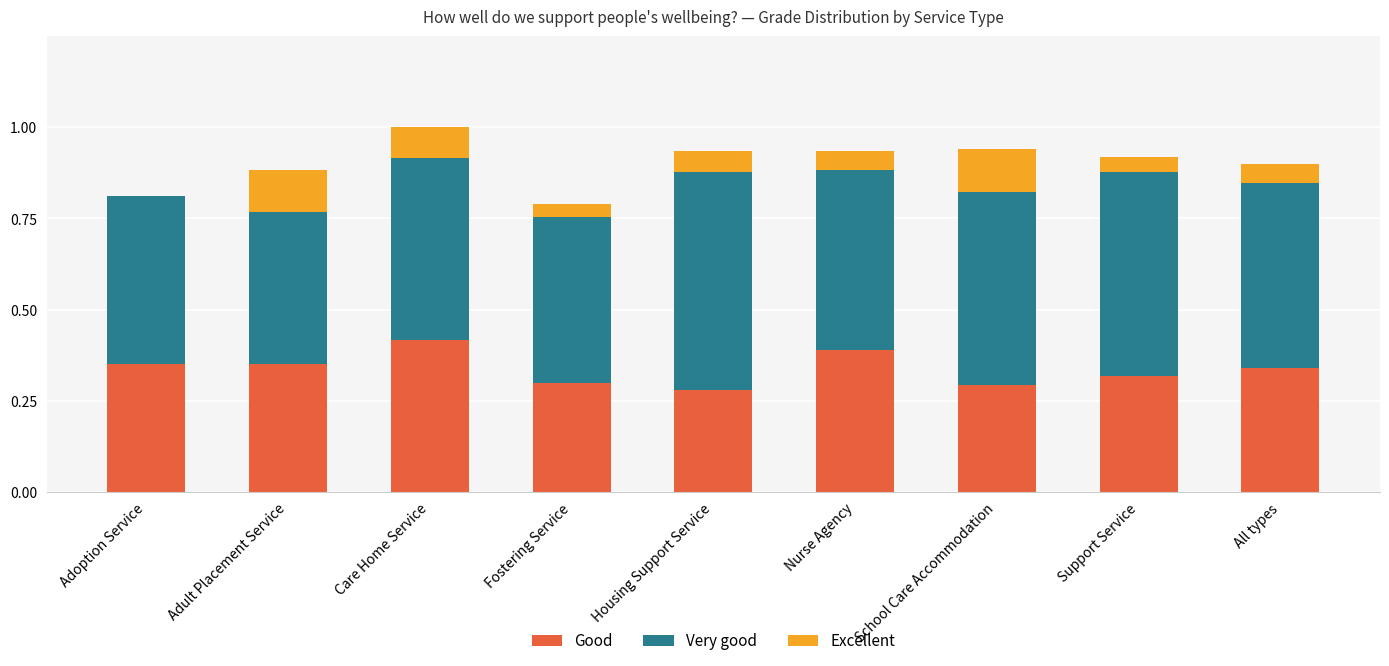

What is the total value across all series at Adult Placement Service?

0.9